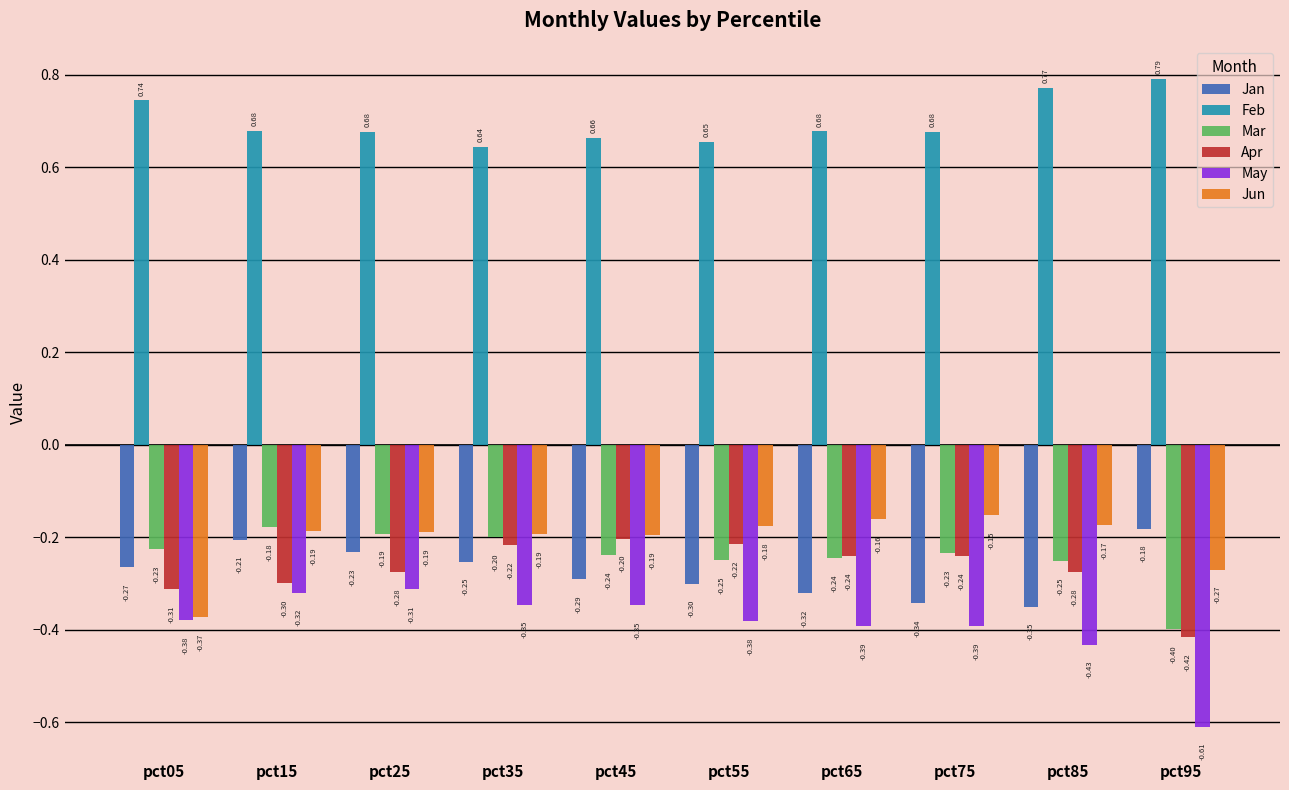

Is the value of Mar at pct75 greater than the value of Jun at pct35?

No